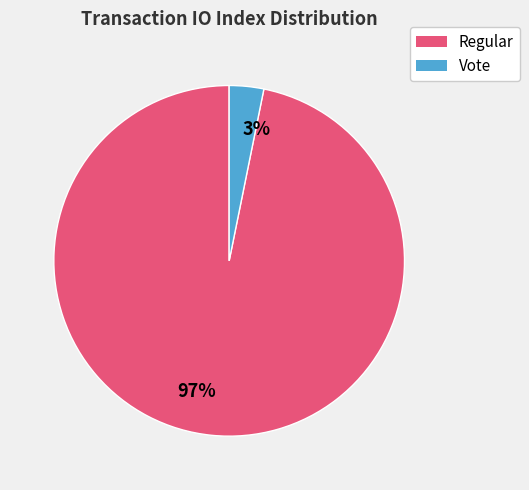

To the nearest percent, what percentage of the pie is 97%?

97%